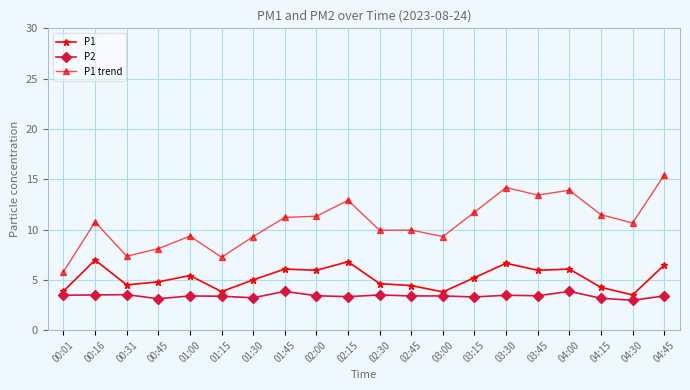

True or false: P2 and P1 cross at least once.

False